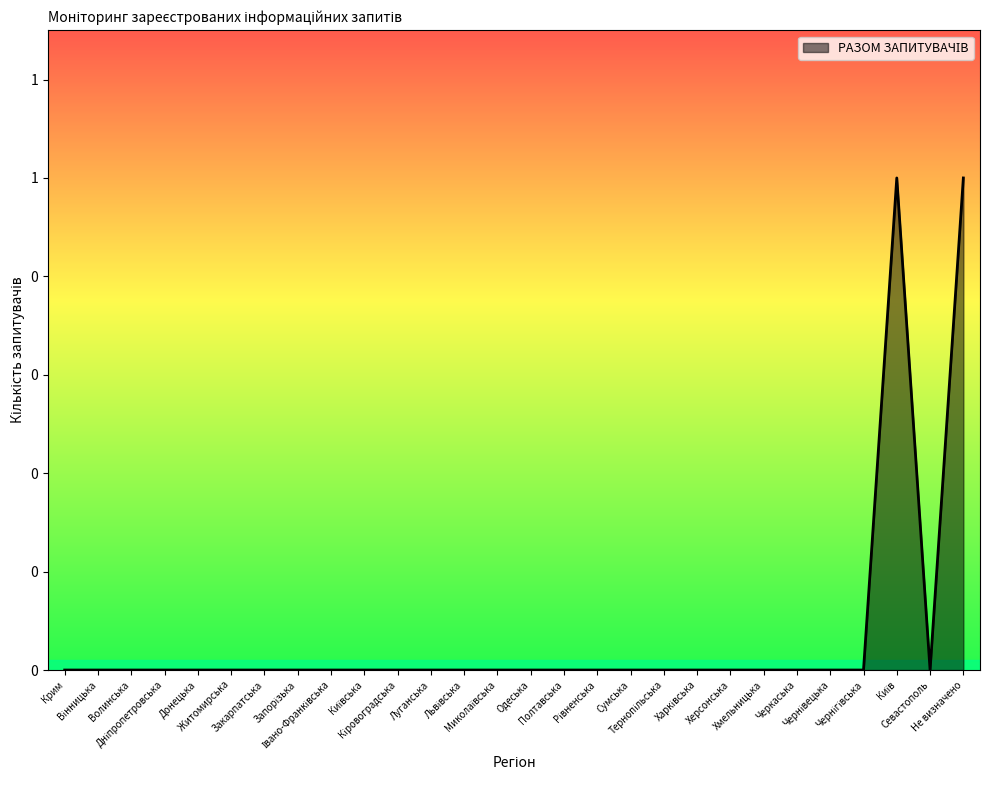

True or false: the data shows 0 at Київська.

True